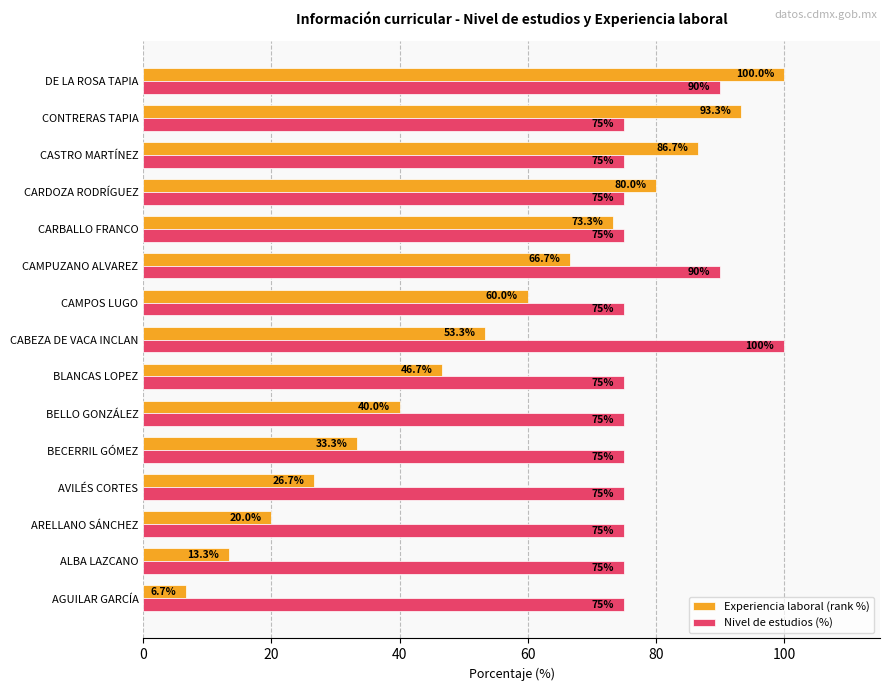

Is the value of Nivel de estudios (%) at CONTRERAS TAPIA greater than the value of Experiencia laboral (rank %) at ALBA LAZCANO?

Yes